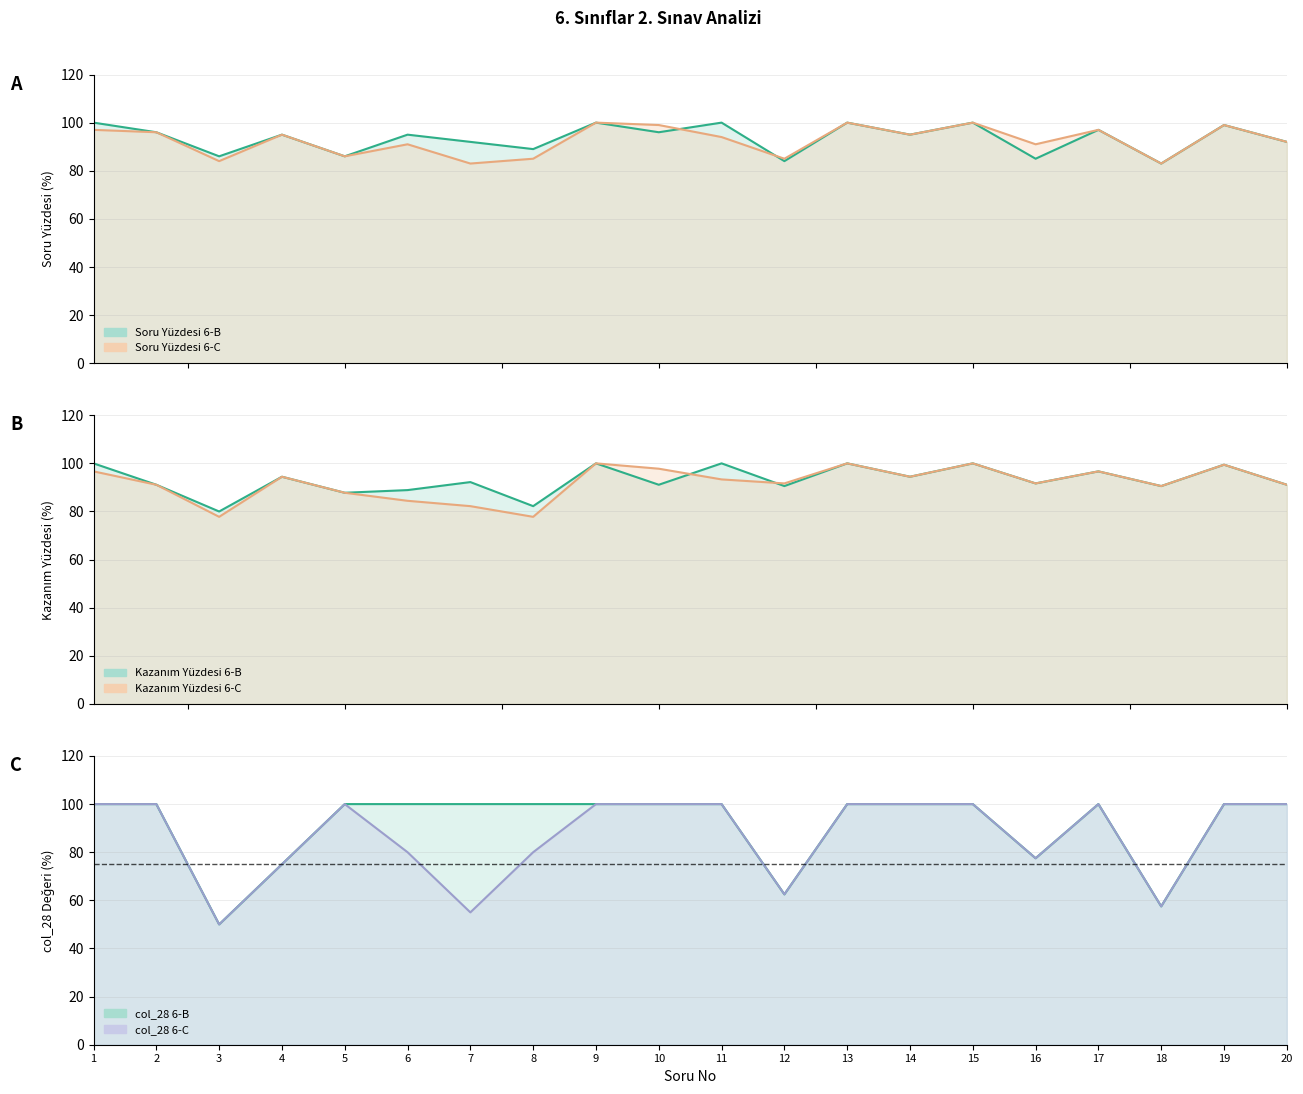

What is the difference between the Soru Yüzdesi 6-C values at 16 and 1?

6.0